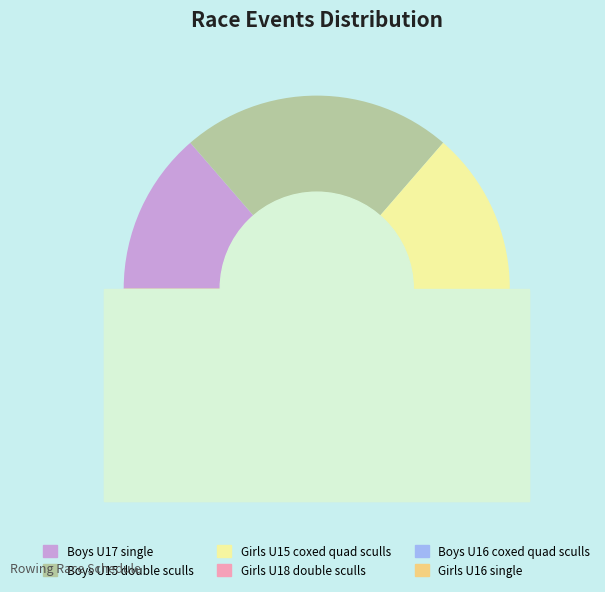

What is the smallest slice in the pie chart?

Girls U18 double sculls